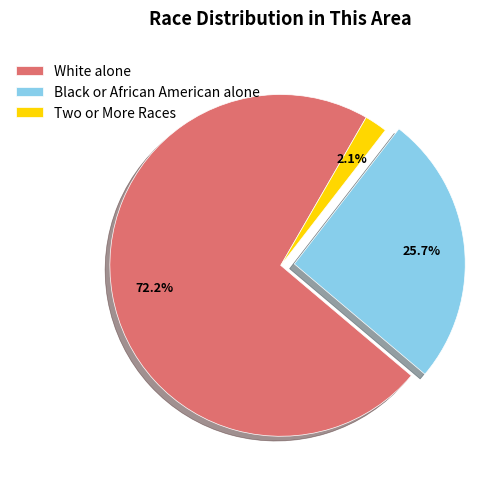

Does Two or More Races represent more than half of the total?

No